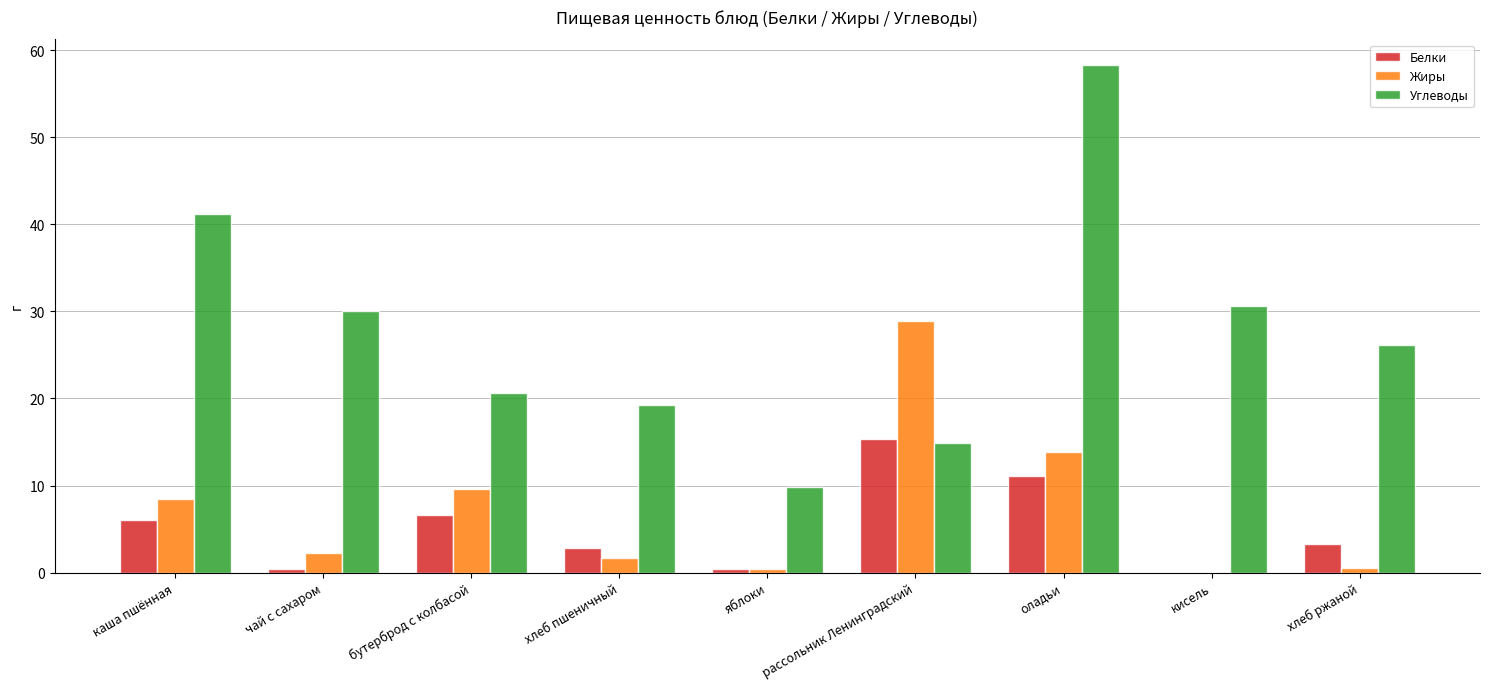

At which category is the sum across all series the highest?

оладьи